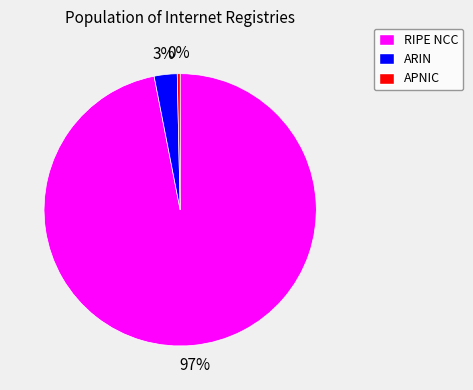

Is it true that APNIC is 5% of the pie?

False